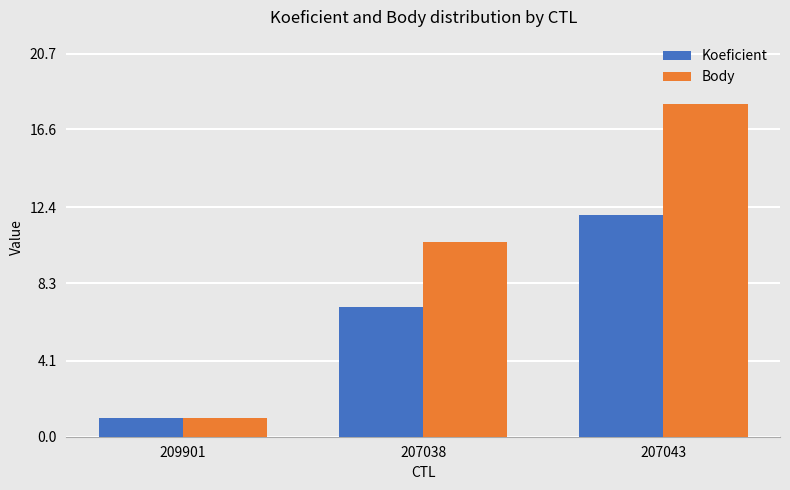

At which label is Body closest to 9?

207038